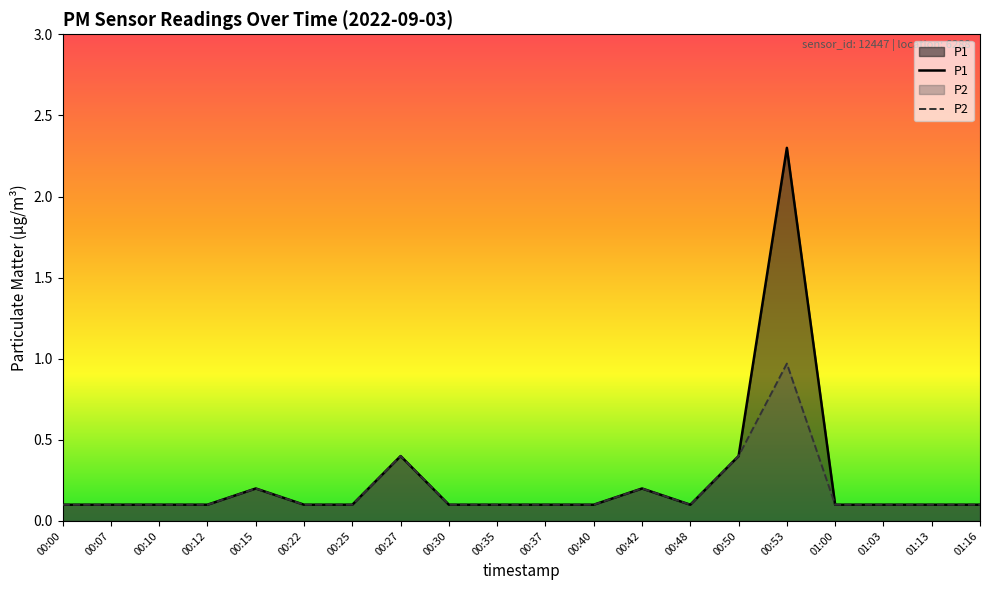

List the labels in order of P1 value, largest first.

00:53, 00:27, 00:50, 00:15, 00:42, 00:00, 00:07, 00:10, 00:12, 00:22, 00:25, 00:30, 00:35, 00:37, 00:40, 00:48, 01:00, 01:03, 01:13, 01:16